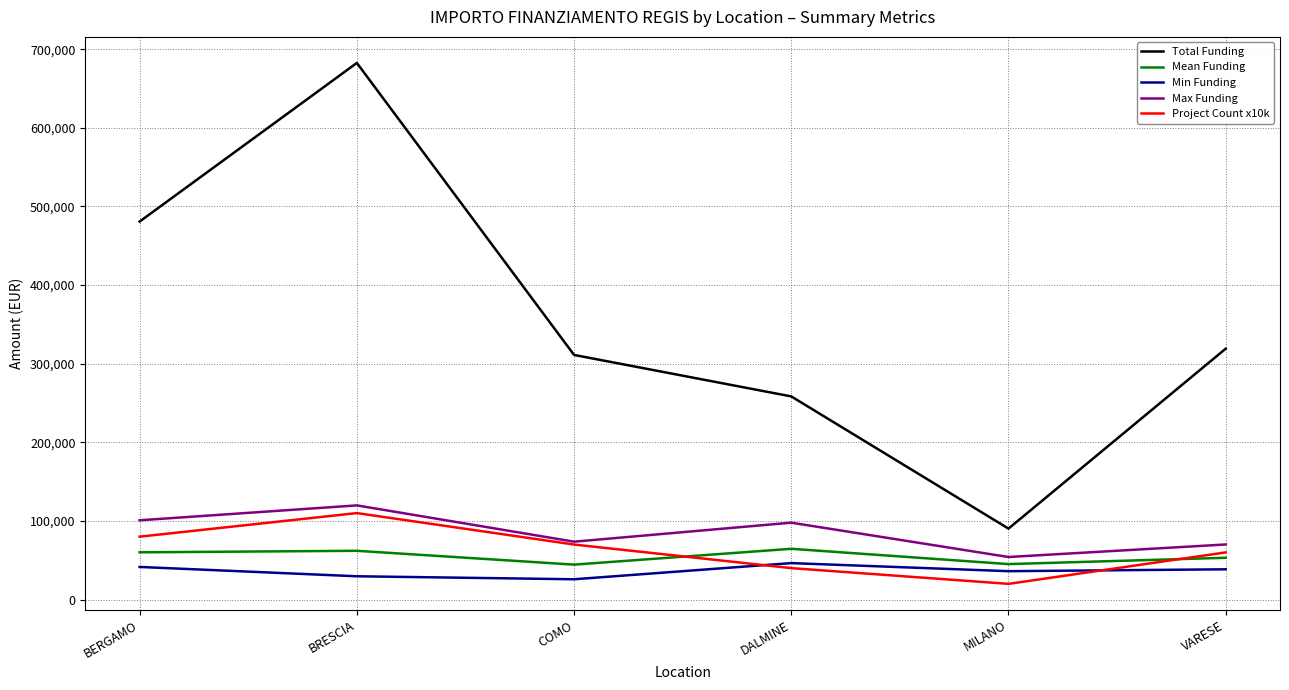

True or false: Min Funding and Mean Funding cross at least once.

False